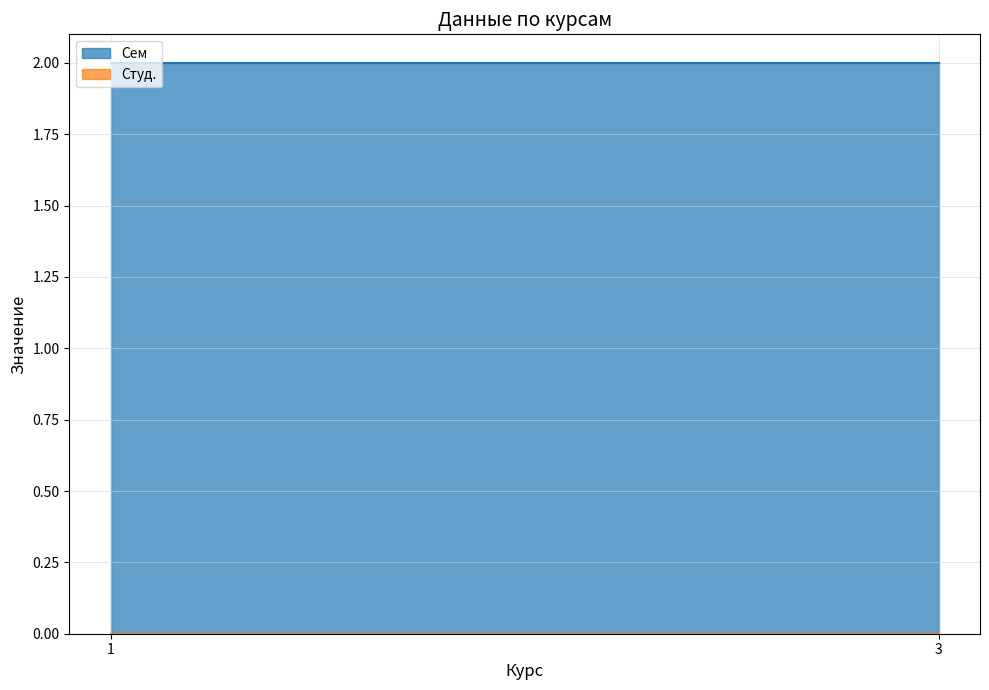

Rank the categories by Студ. value from highest to lowest.

1, 3